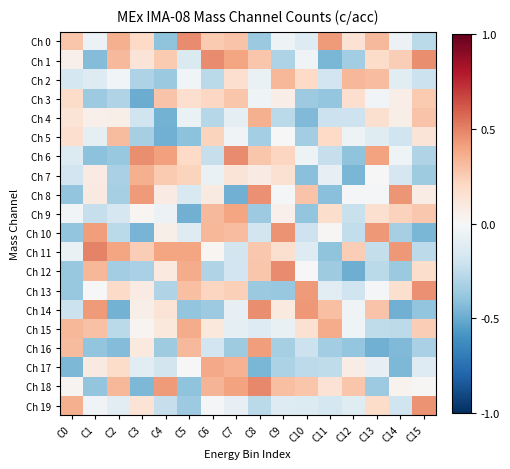

Which category has the lowest value across all series?

C3